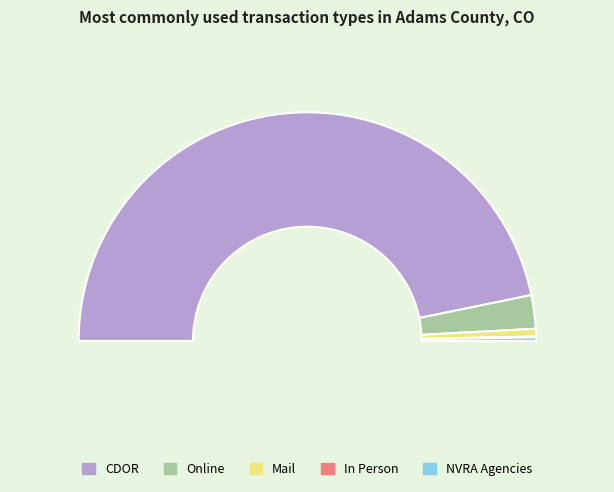

How many segments does this pie chart have?

5